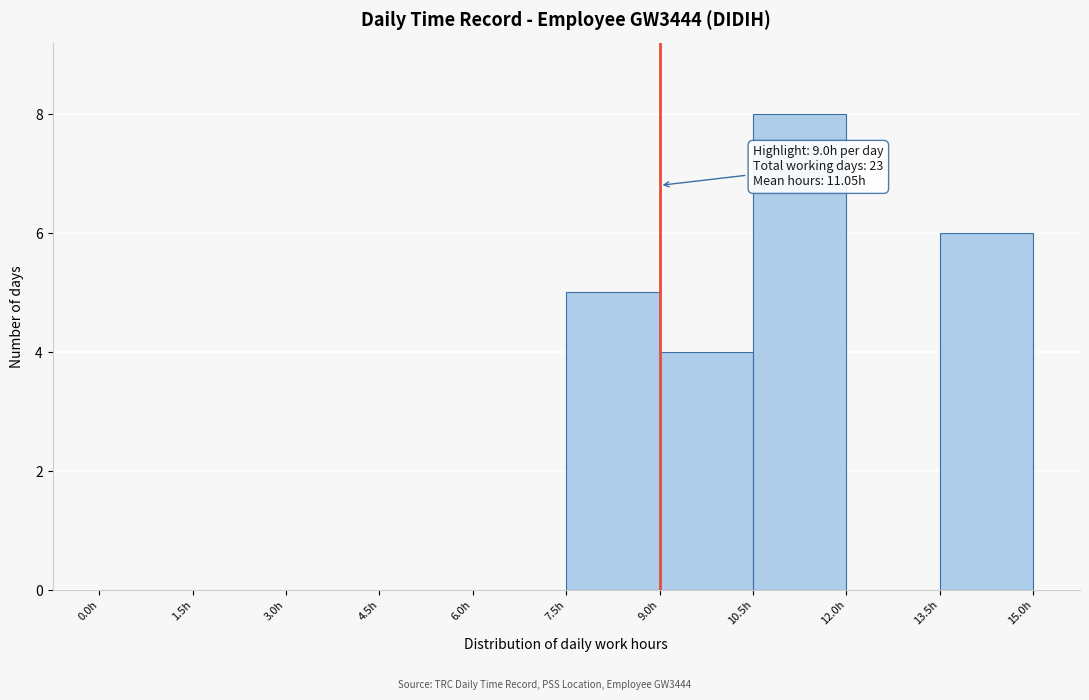

Over which range of the x-axis is the bar tallest?

10.5 to 12.0